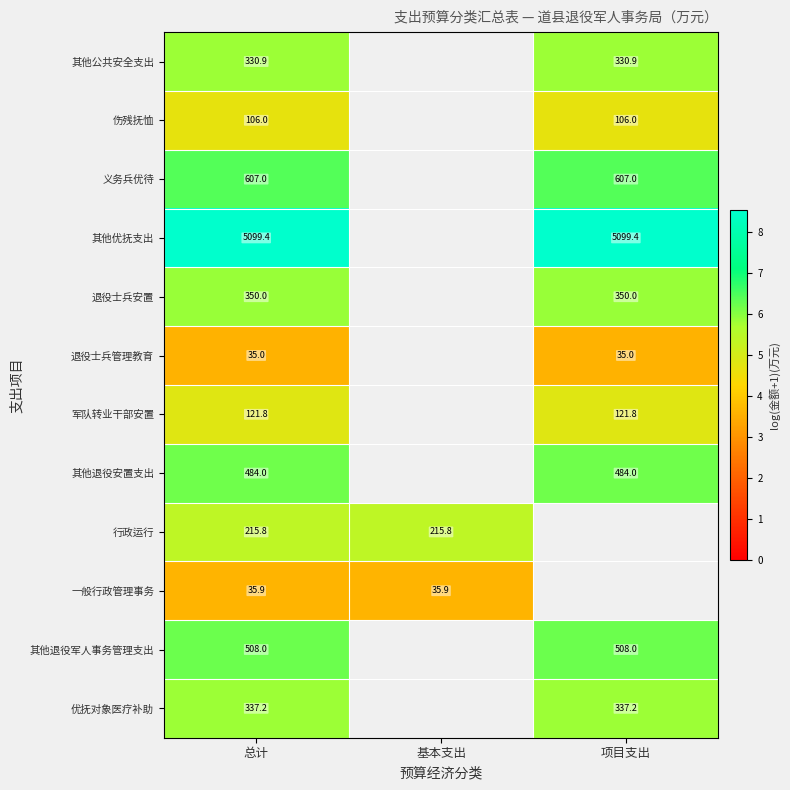

What is the maximum value shown in the chart?

8.5